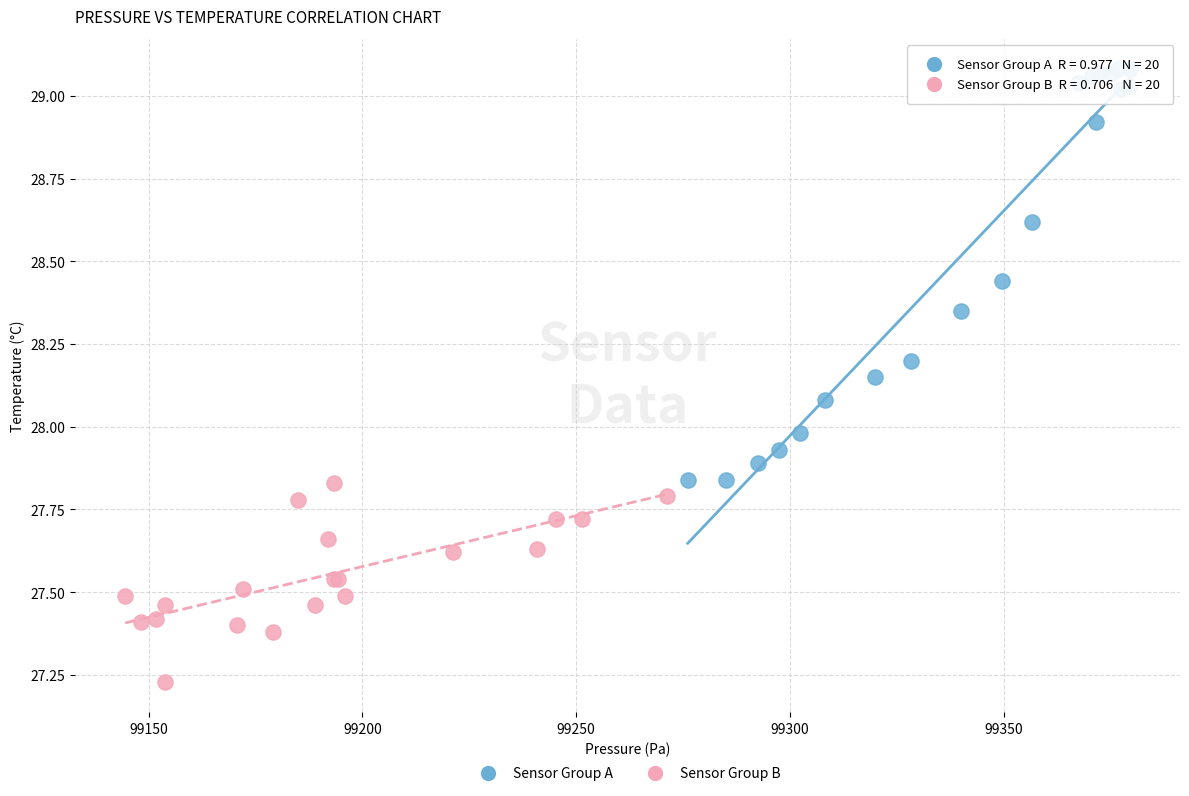

What are all the series names shown in the legend?

Sensor Group A, Sensor Group B